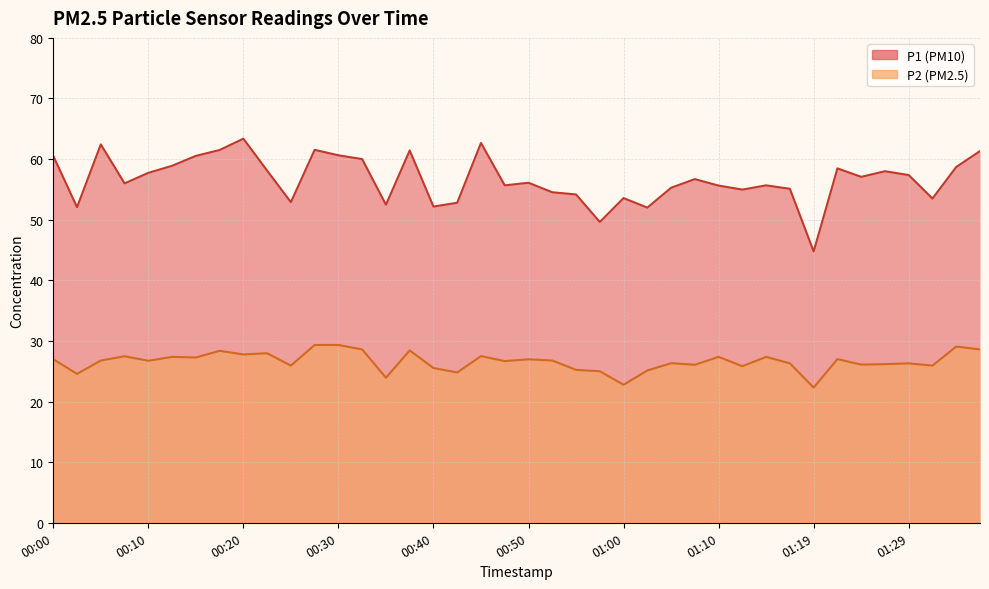

How many interior local peaks does the P2 series have?

13